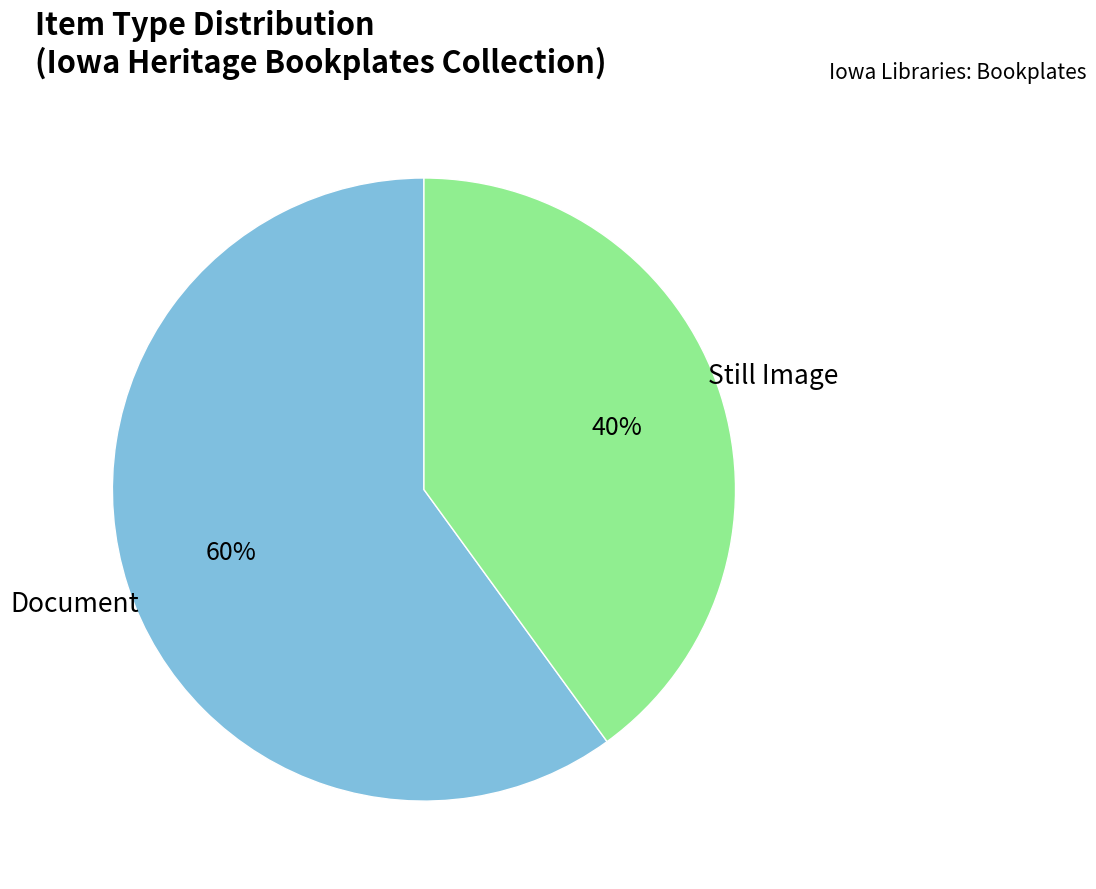

Does any single category account for the majority?

Yes